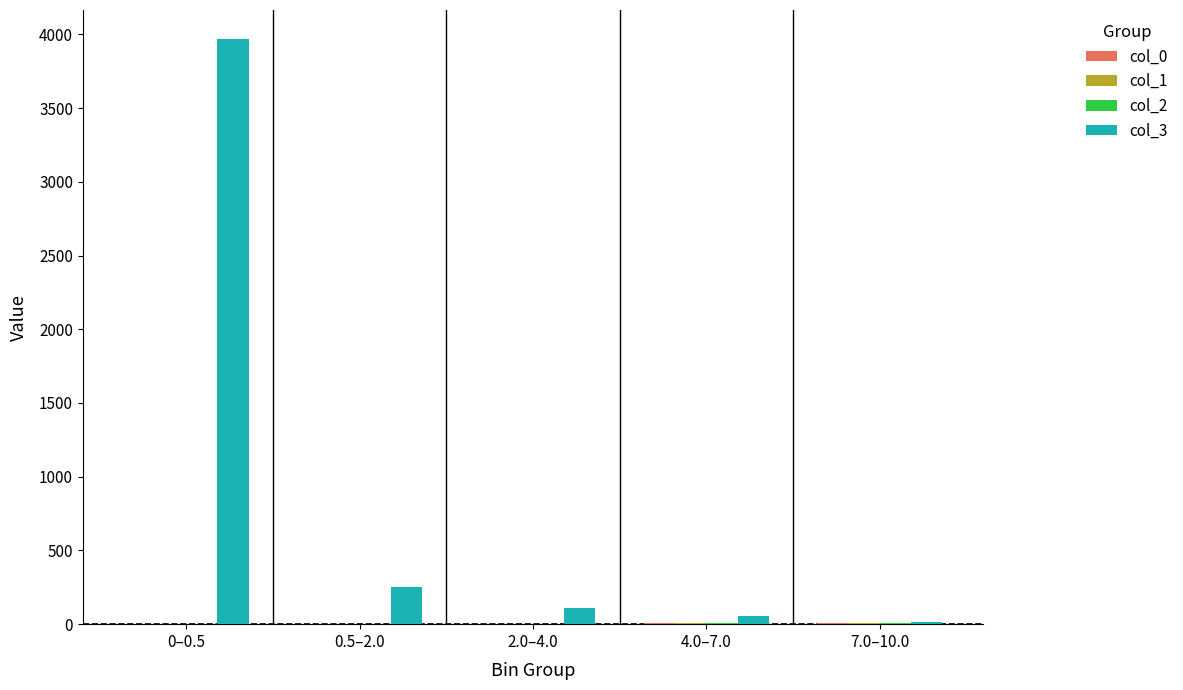

At which category is the sum across all series the highest?

0–0.5